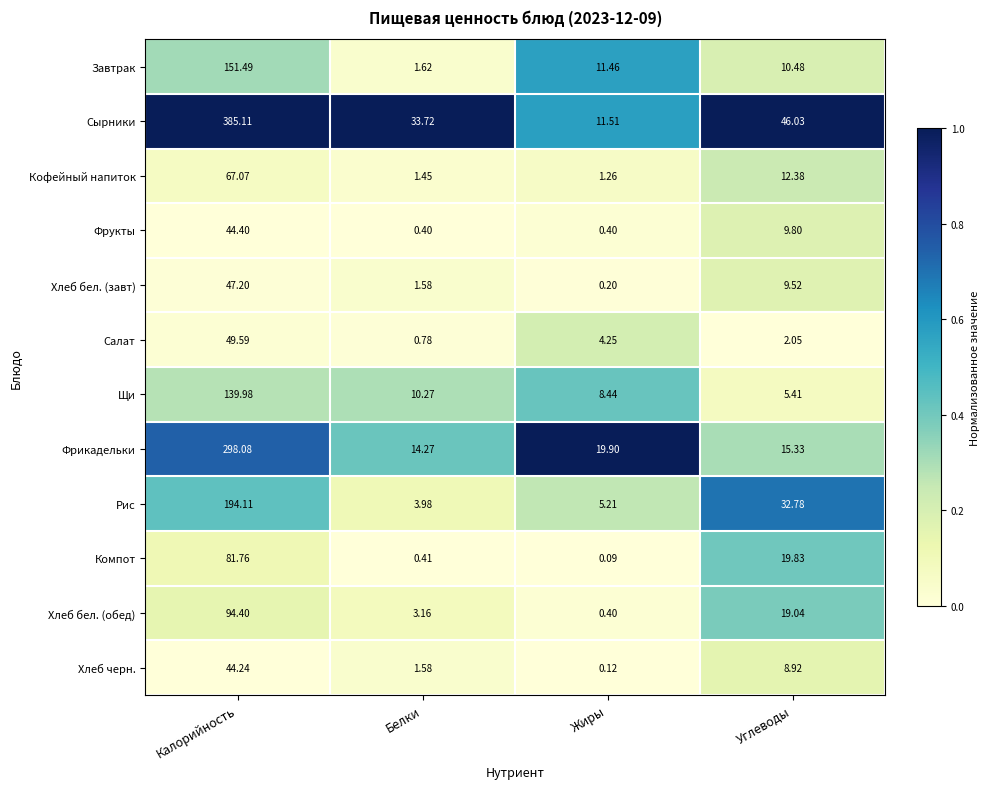

At which category is the sum across all series the highest?

Калорийность